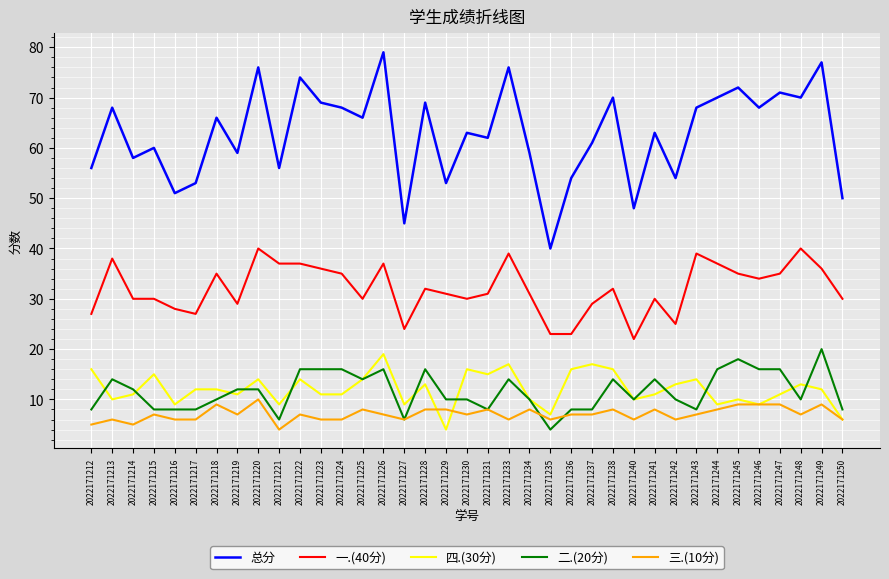

True or false: 四.(30分) has a value of 5 at 2022171244.

False